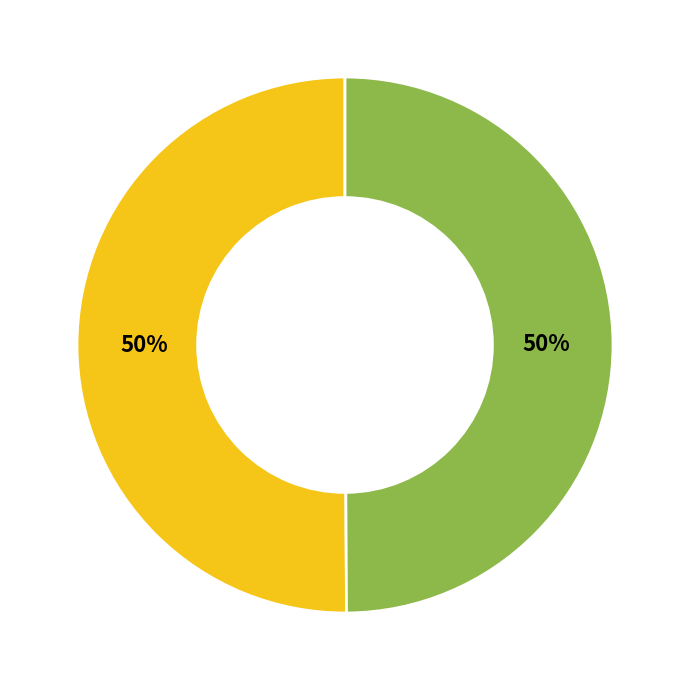

To the nearest percent, what is the average slice percentage?

50%